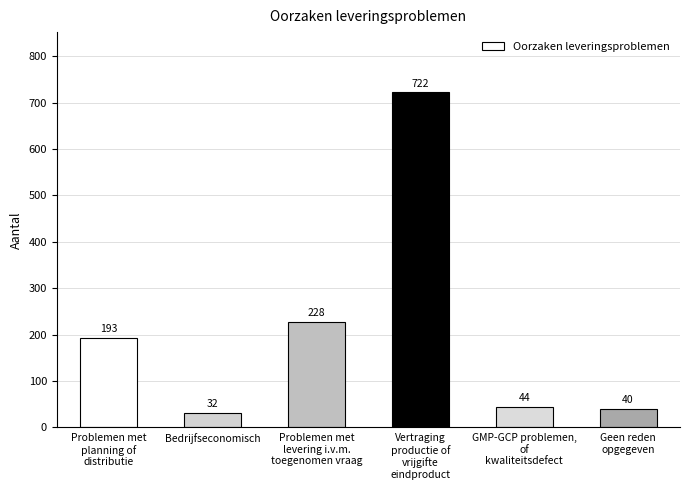

List the labels in order of value, smallest first.

Bedrijfseconomisch, Geen reden
opgegeven, GMP-GCP problemen,
of
kwaliteitsdefect, Problemen met
planning of
distributie, Problemen met
levering i.v.m.
toegenomen vraag, Vertraging
productie of
vrijgifte
eindproduct